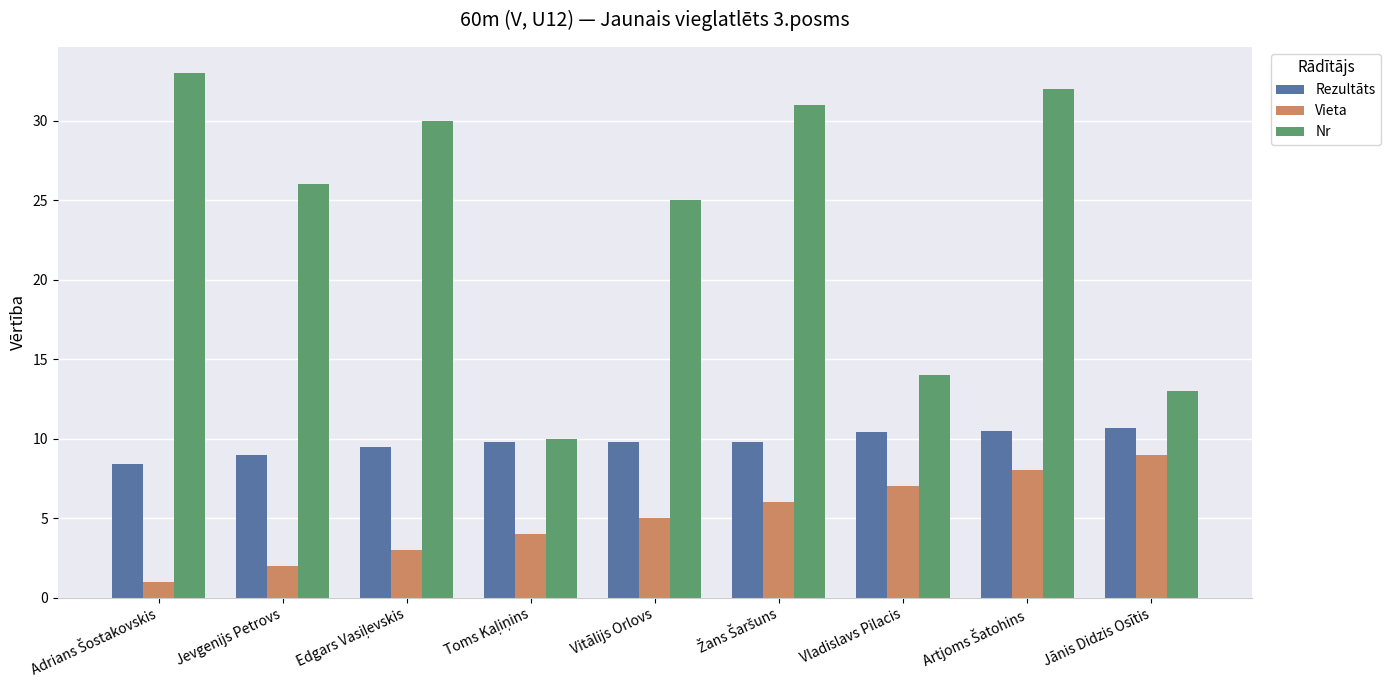

List the series in order of their overall mean, highest first.

Nr, Rezultāts, Vieta